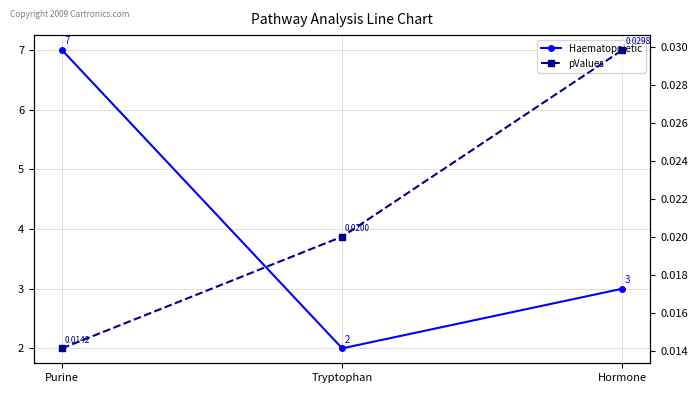

Where does the Haematopoietic series first go above 3?

Purine